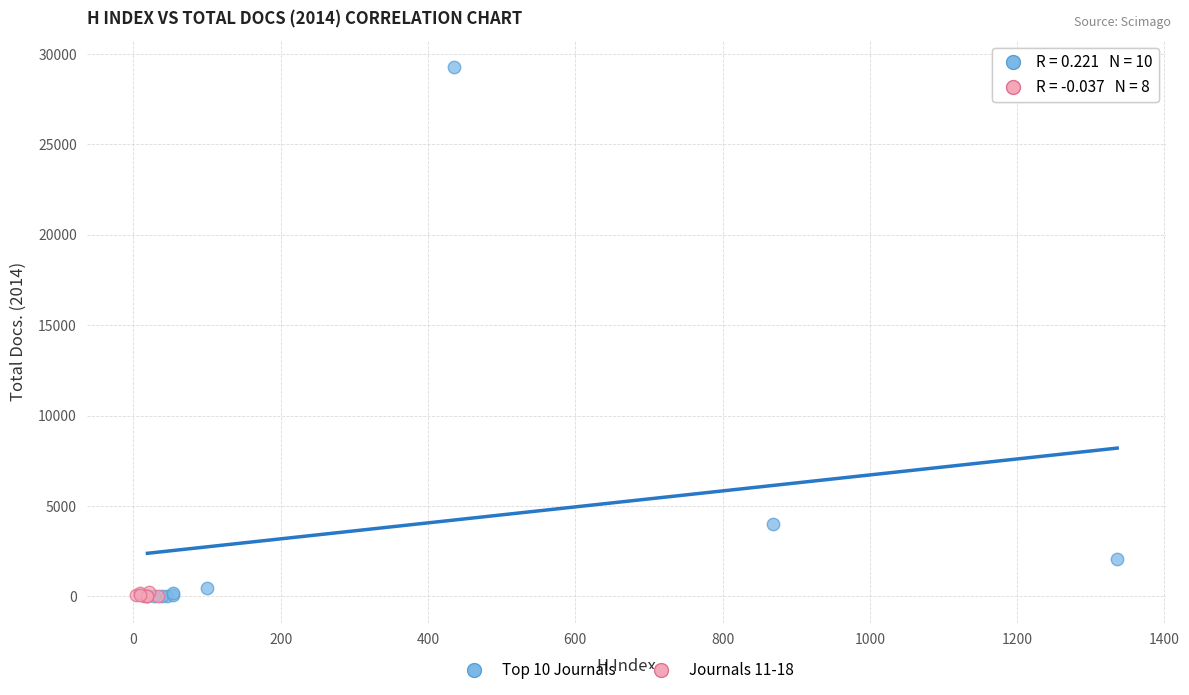

Which series reaches the maximum Y coordinate?

Top 10 Journals